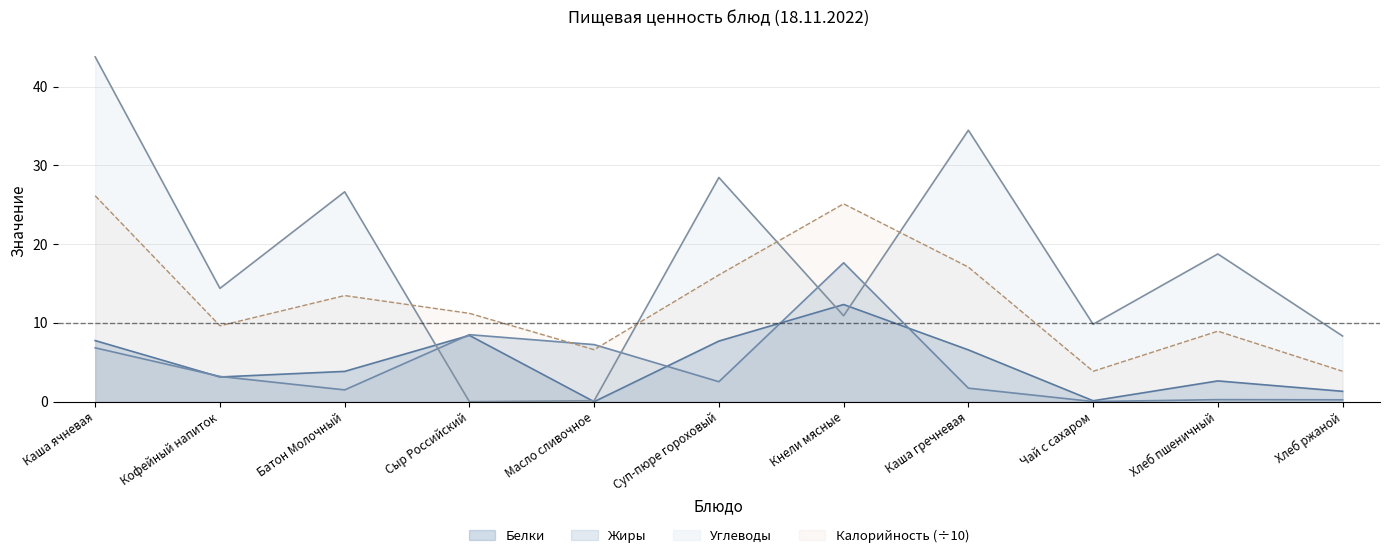

What is the label of the 1st point from the right?

Хлеб ржаной